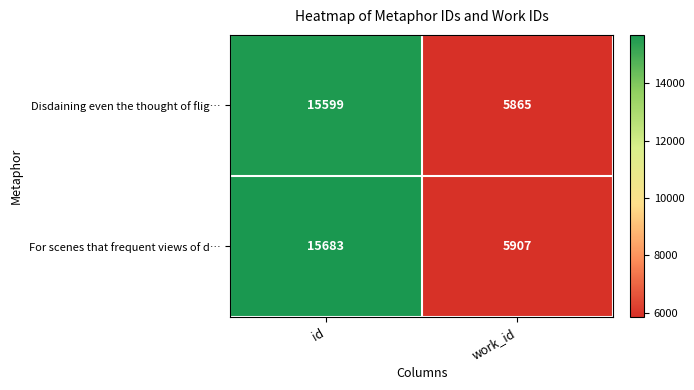

Which series has the widest spread of values?

For scenes that frequent views of d…